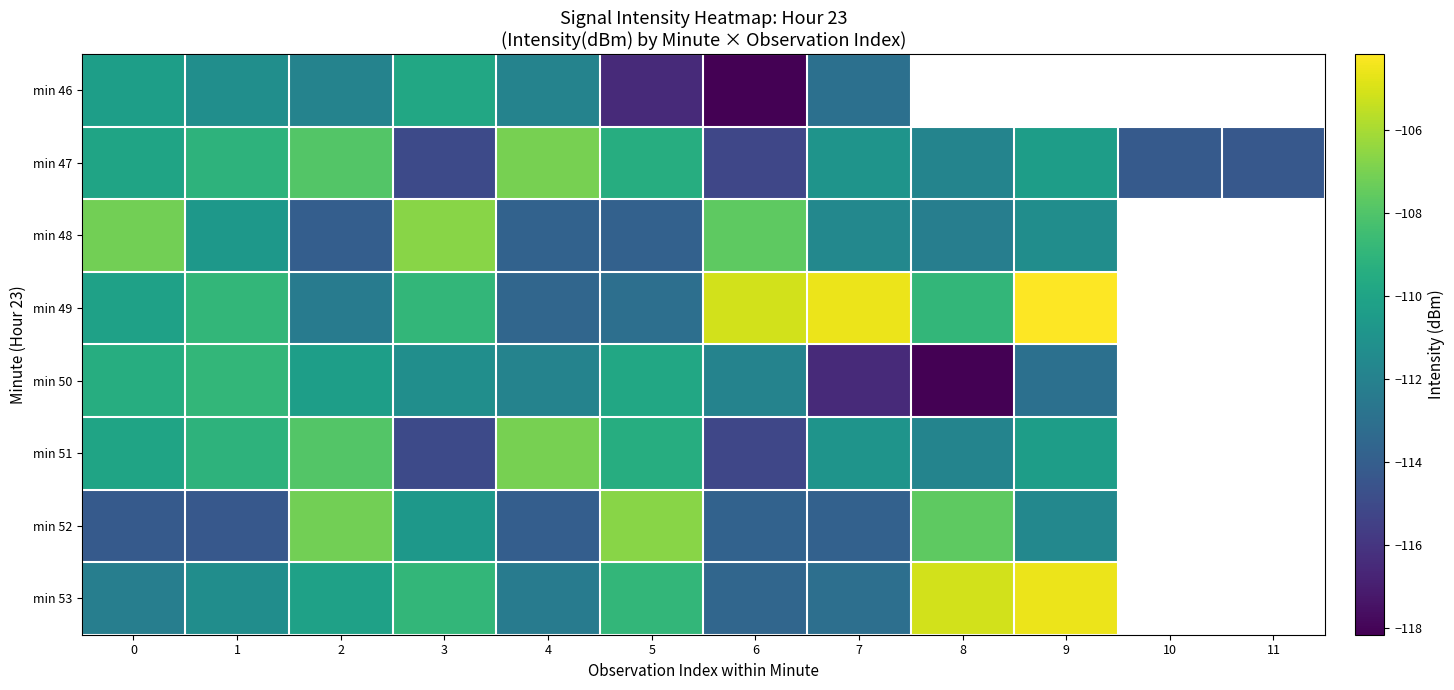

How many values in the min 53 series are below -108?

8